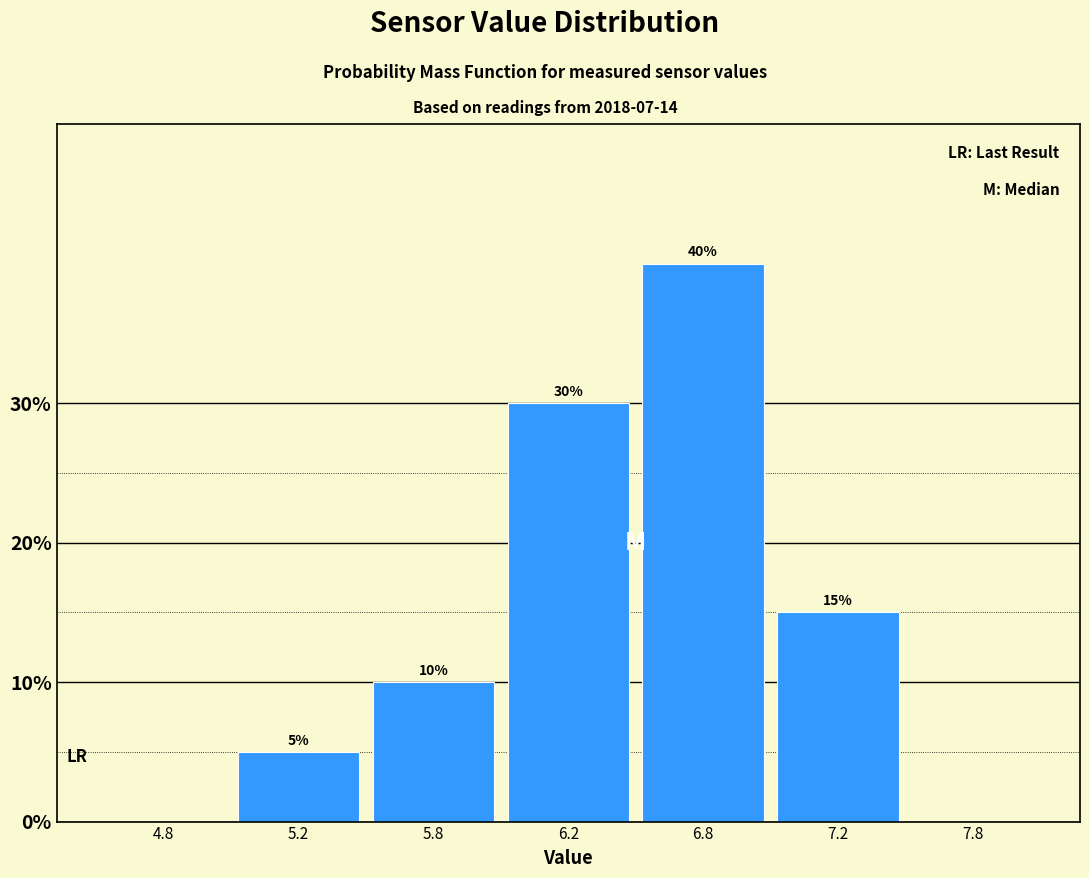

Reading right to left, extract all data points from this chart.

7.8=0	7.2=15	6.8=40	6.2=30	5.8=10	5.2=5	4.8=0